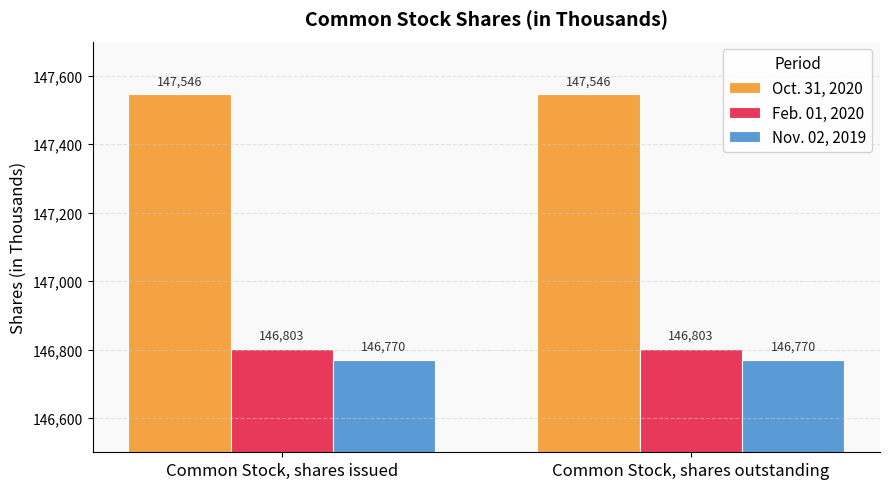

How many distinct data groups are displayed?

3